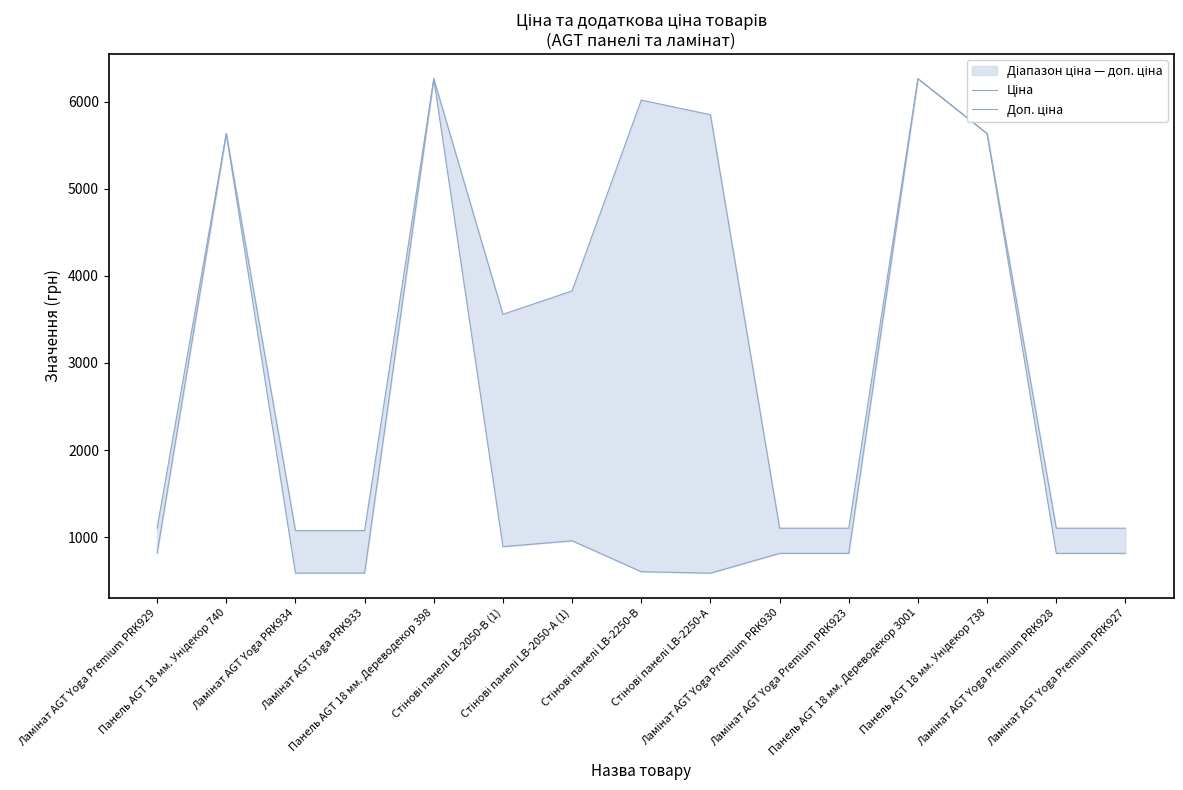

The value of Ціна at Стінові панелі LB-2050-А (1) is 1541.8. True or false?

False